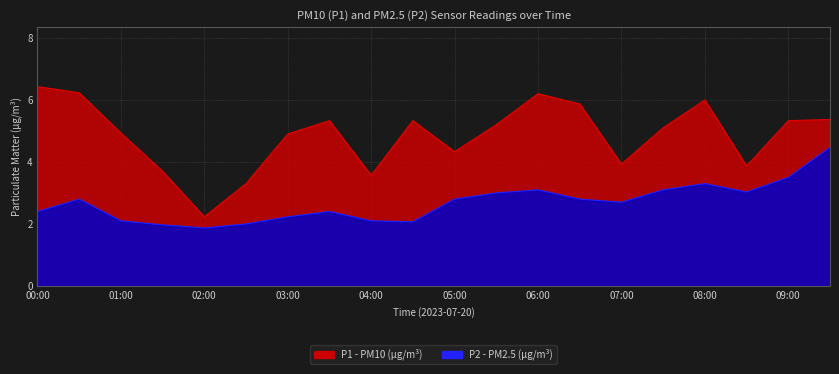

True or false: P1 has more than 0 interior local peaks.

True